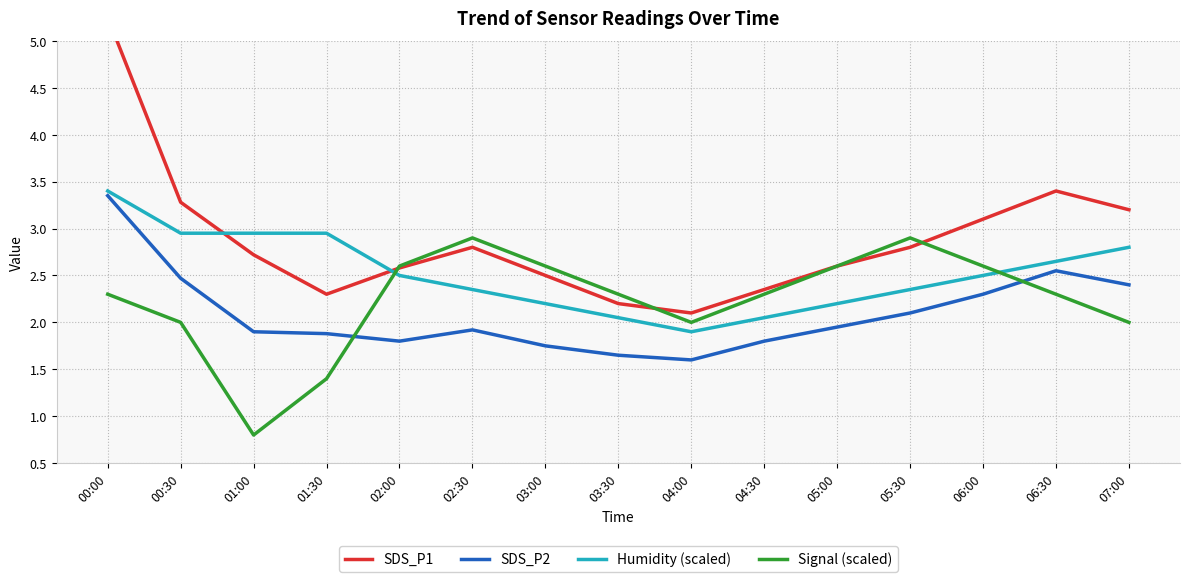

True or false: Signal (scaled) and SDS_P1 cross at least once.

True